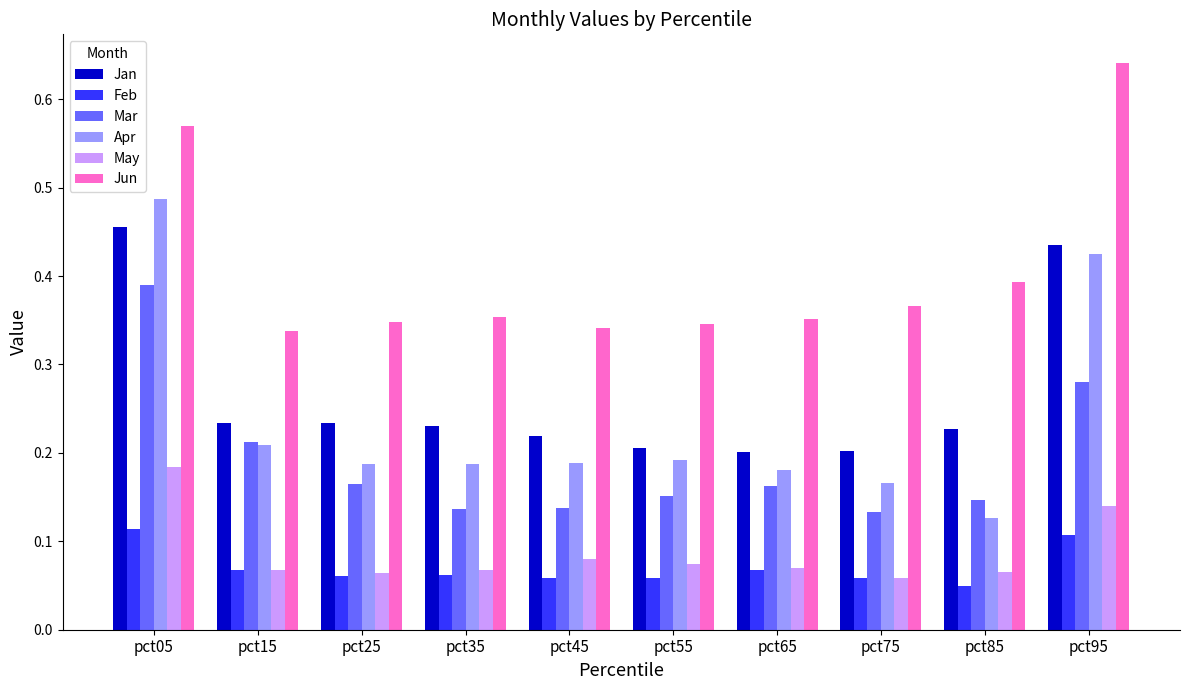

True or false: Mar has a value of 0.4 at pct95.

False